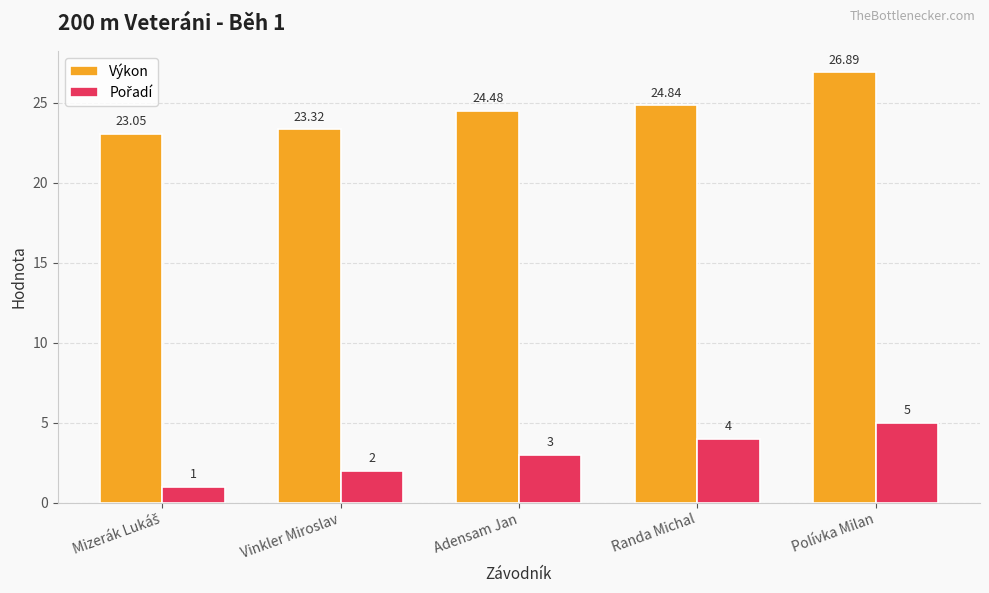

At which category is the sum across all series the highest?

Polívka Milan